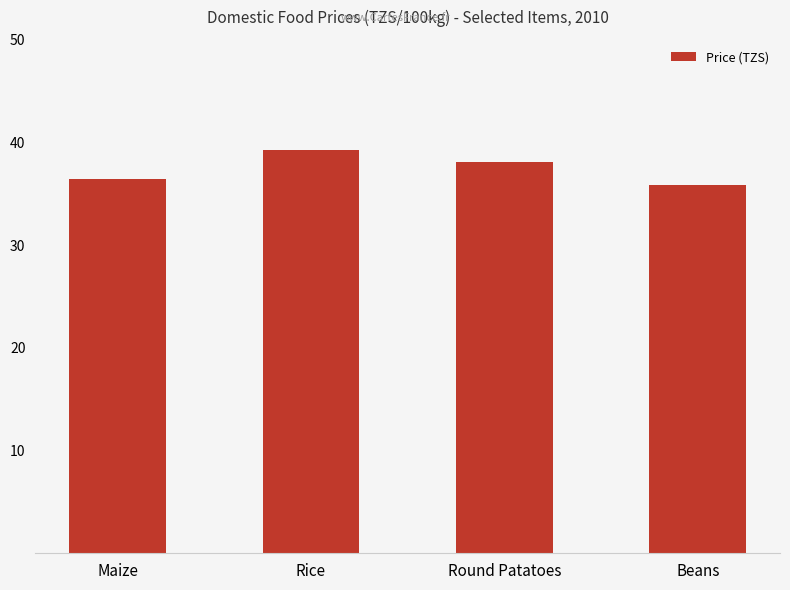

At which label is the value closest to 37579?

Round Patatoes